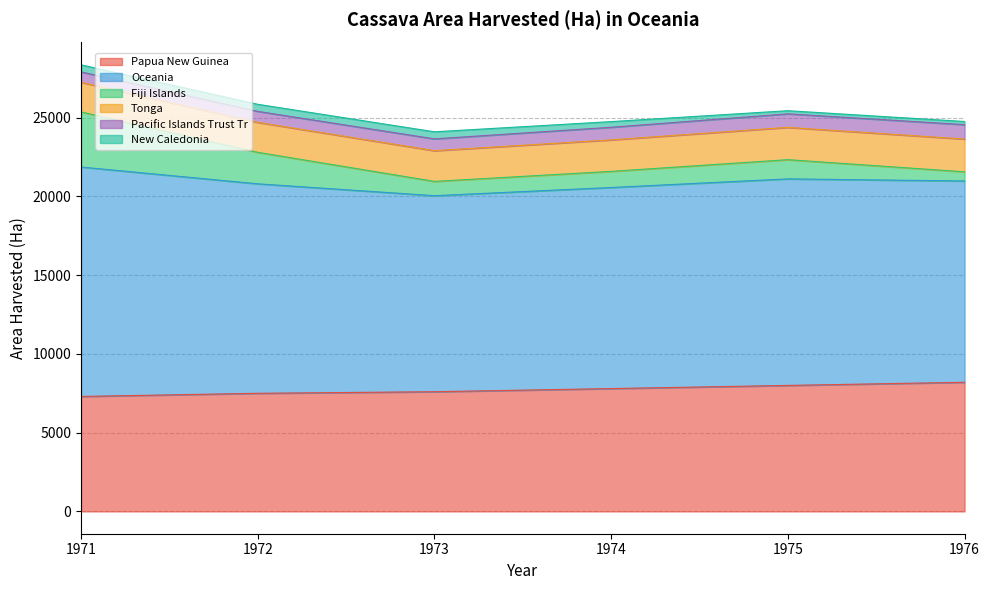

At which category is the sum across all series the highest?

1971